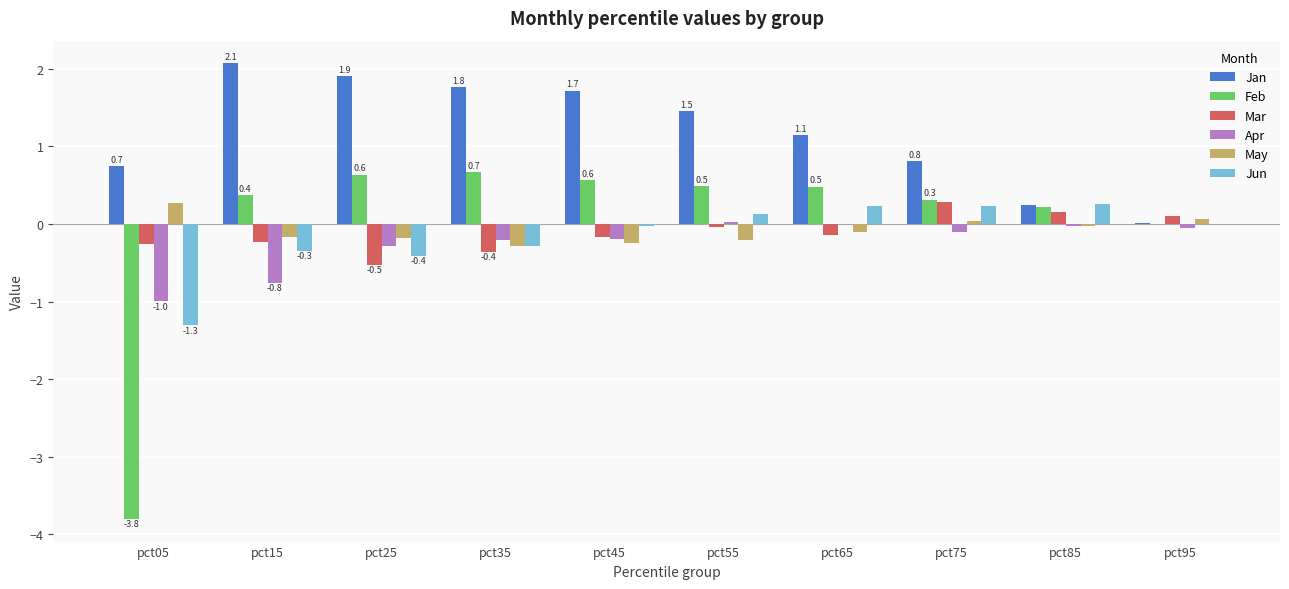

What is the highest value of the Mar series?

0.3